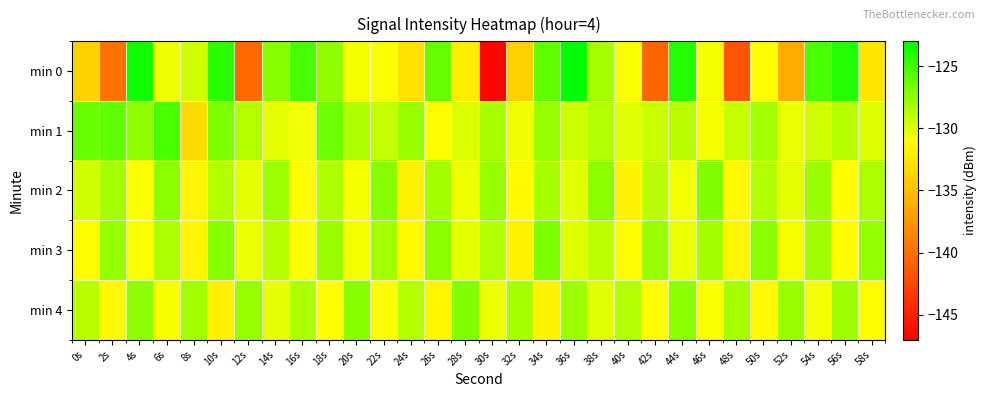

Which series has the largest range (max minus min)?

min 0